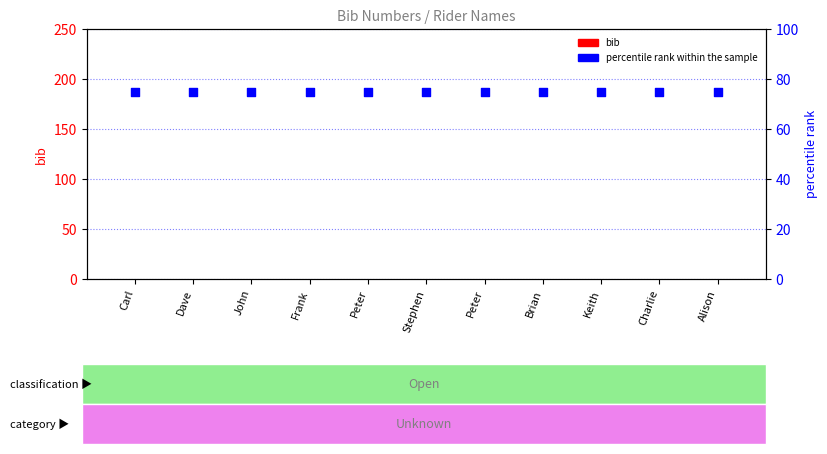

Which series contains the lowest Y value?

bib